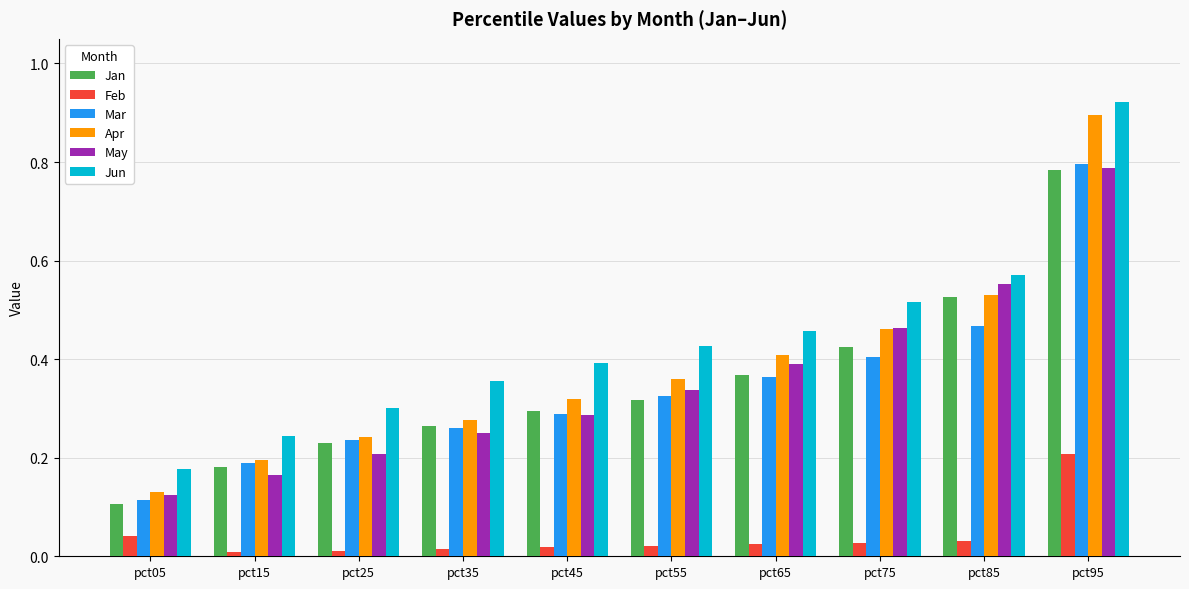

At how many categories does at least one series exceed 0?

10